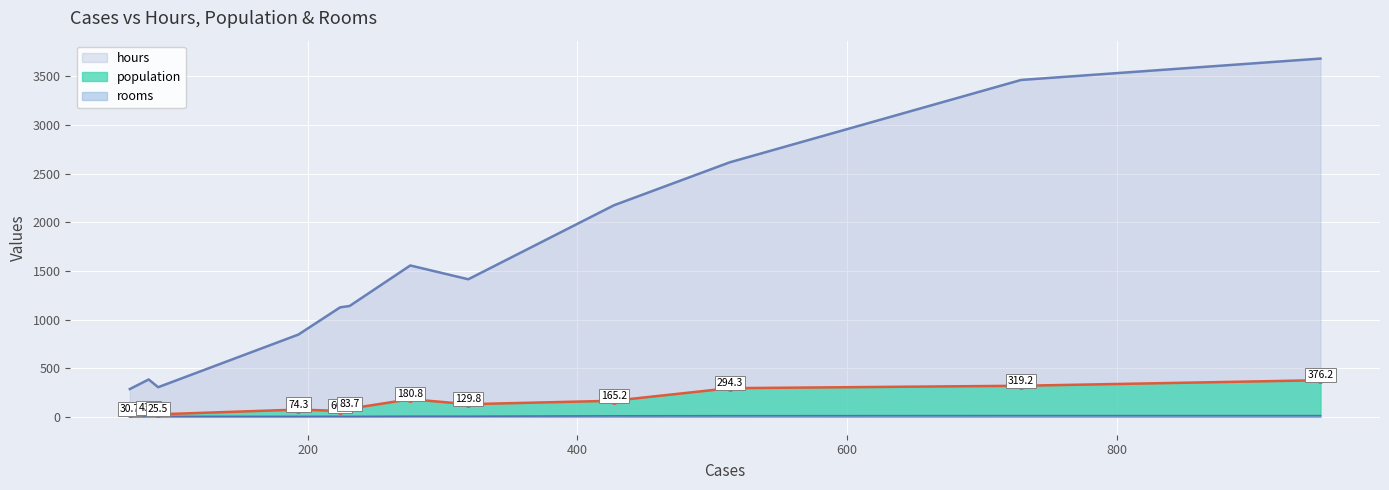

What is the total value across all series at 427?

2349.5